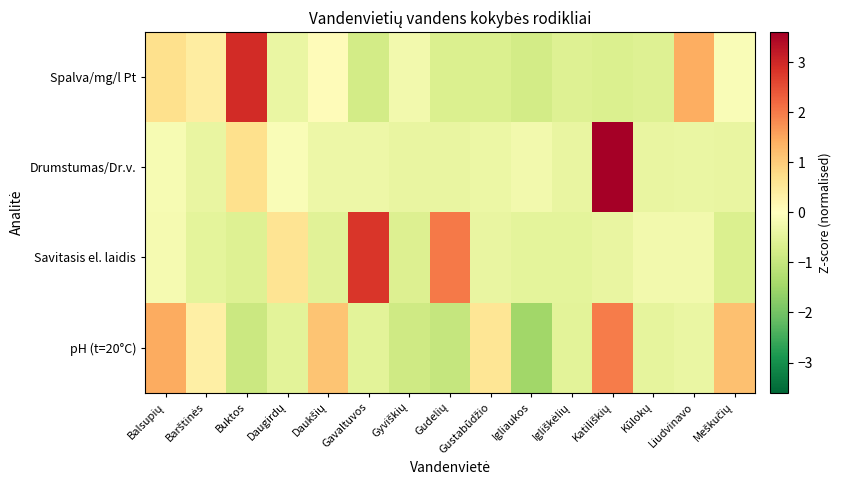

Reading right to left, what are all the values shown in this chart?

Spalva/mg/l Pt: Meškučių=-0.1	Liudvinavo=1.4	Kūlokų=-0.6	Katiliškių=-0.7	Igliškėlių=-0.6	Igliaukos=-0.8	Gustabūdžio=-0.7	Gudelių=-0.7	Gyviškių=-0.2	Gavaltuvos=-0.8	Daukšių=0.1	Daugirdų=-0.4	Buktos=3.0	Barštinės=0.4	Balsupių=0.7
Drumstumas/Dr.v.: Meškučių=-0.4	Liudvinavo=-0.4	Kūlokų=-0.4	Katiliškių=3.6	Igliškėlių=-0.4	Igliaukos=-0.2	Gustabūdžio=-0.4	Gudelių=-0.4	Gyviškių=-0.4	Gavaltuvos=-0.3	Daukšių=-0.3	Daugirdų=-0.1	Buktos=0.7	Barštinės=-0.4	Balsupių=-0.2
Savitasis el. laidis: Meškučių=-0.7	Liudvinavo=-0.2	Kūlokų=-0.2	Katiliškių=-0.4	Igliškėlių=-0.5	Igliaukos=-0.5	Gustabūdžio=-0.4	Gudelių=2.0	Gyviškių=-0.6	Gavaltuvos=2.8	Daukšių=-0.6	Daugirdų=0.6	Buktos=-0.6	Barštinės=-0.5	Balsupių=-0.2
pH (t=20°C): Meškučių=1.2	Liudvinavo=-0.4	Kūlokų=-0.5	Katiliškių=2.0	Igliškėlių=-0.5	Igliaukos=-1.5	Gustabūdžio=0.6	Gudelių=-1.0	Gyviškių=-0.9	Gavaltuvos=-0.5	Daukšių=1.1	Daugirdų=-0.5	Buktos=-0.9	Barštinės=0.4	Balsupių=1.4